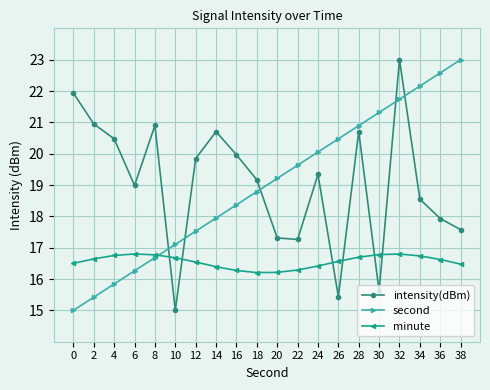

At 0, list the series in order from largest to smallest.

intensity(dBm), minute, second